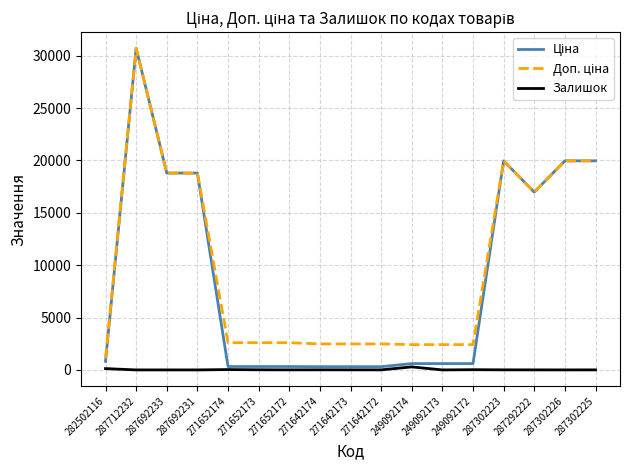

Count the number of categories in the chart.

17